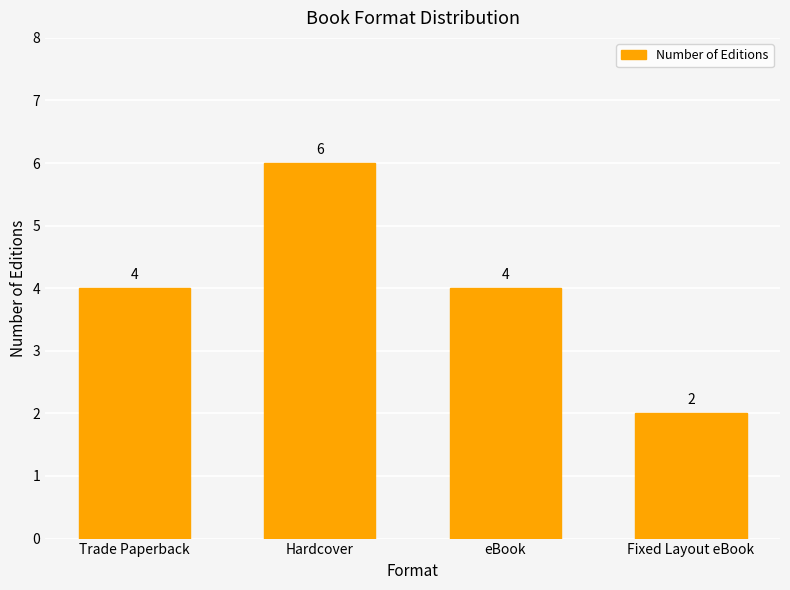

Count the number of data series in this chart.

1